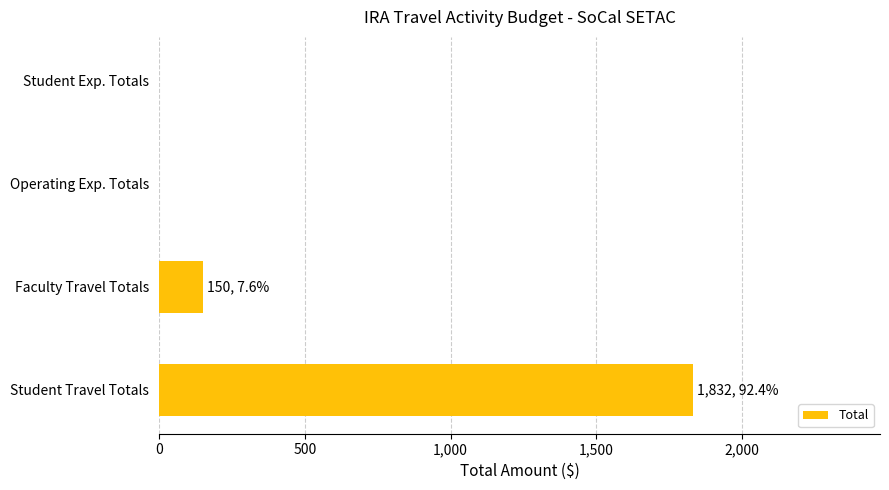

Where is the data nearest to the value 916?

Faculty Travel Totals